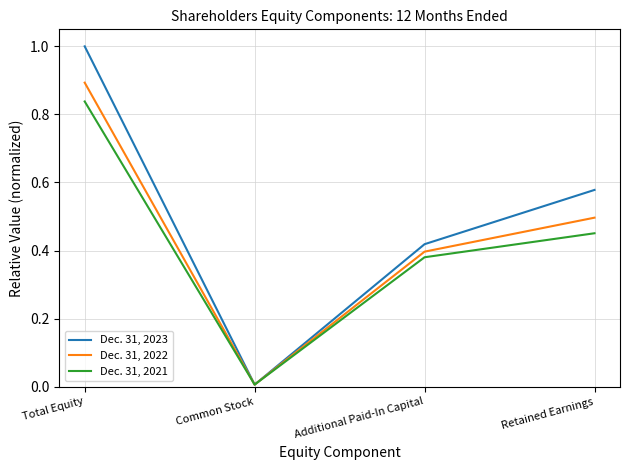

At Total Equity, list the series in order from smallest to largest.

Dec. 31, 2021, Dec. 31, 2022, Dec. 31, 2023